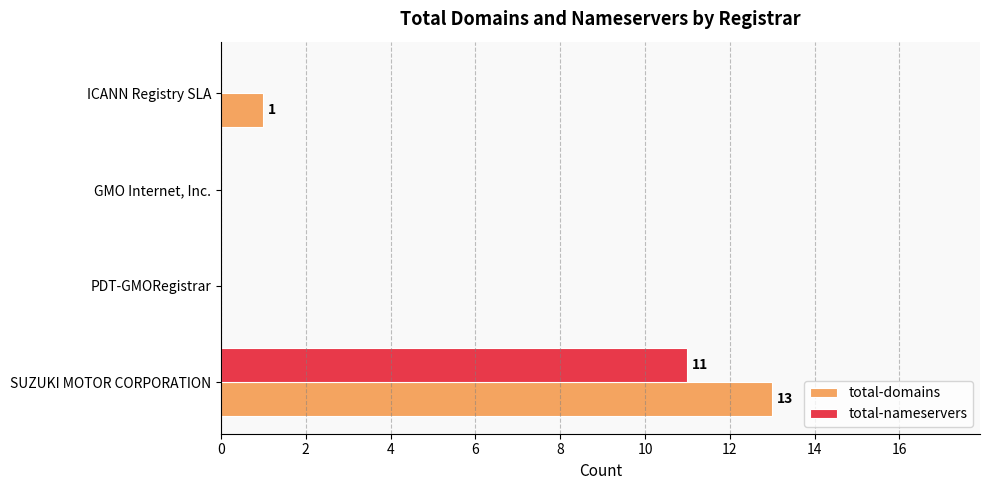

The value of total-nameservers at ICANN Registry SLA is -6. True or false?

False